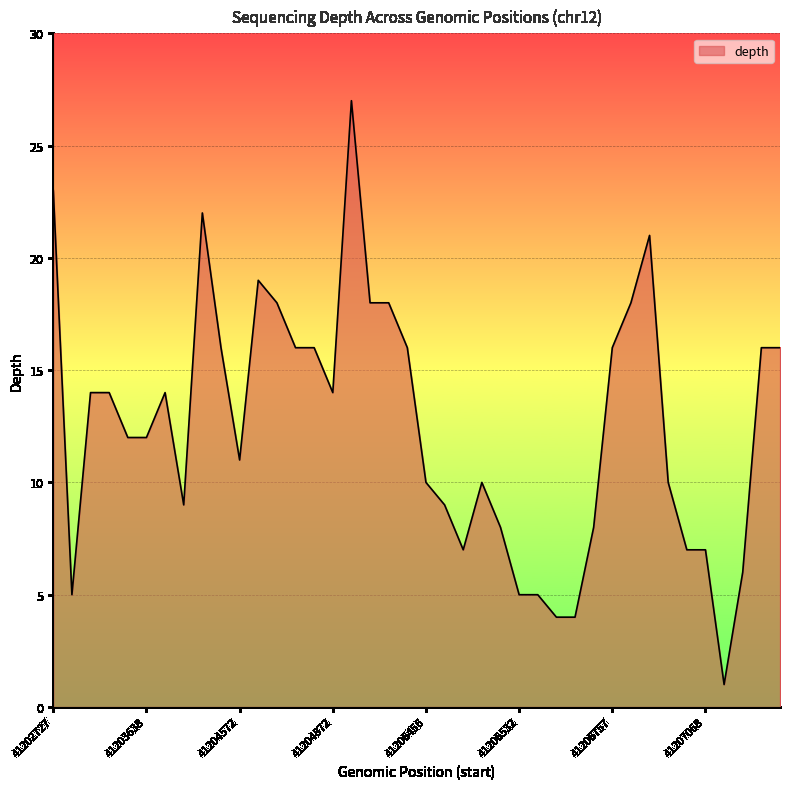

Count the number of categories in the chart.

40